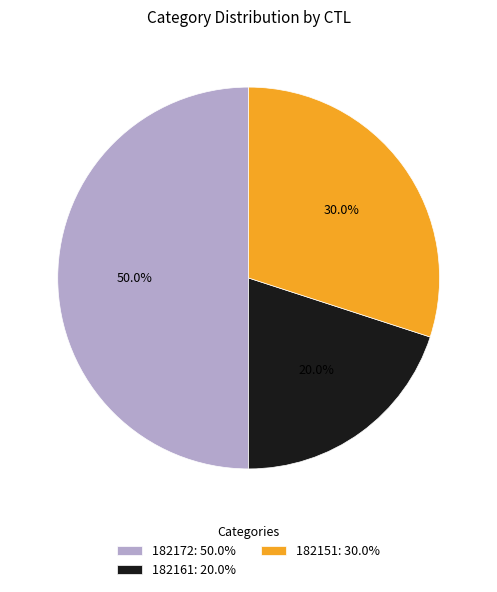

What is the smallest slice in the pie chart?

182161